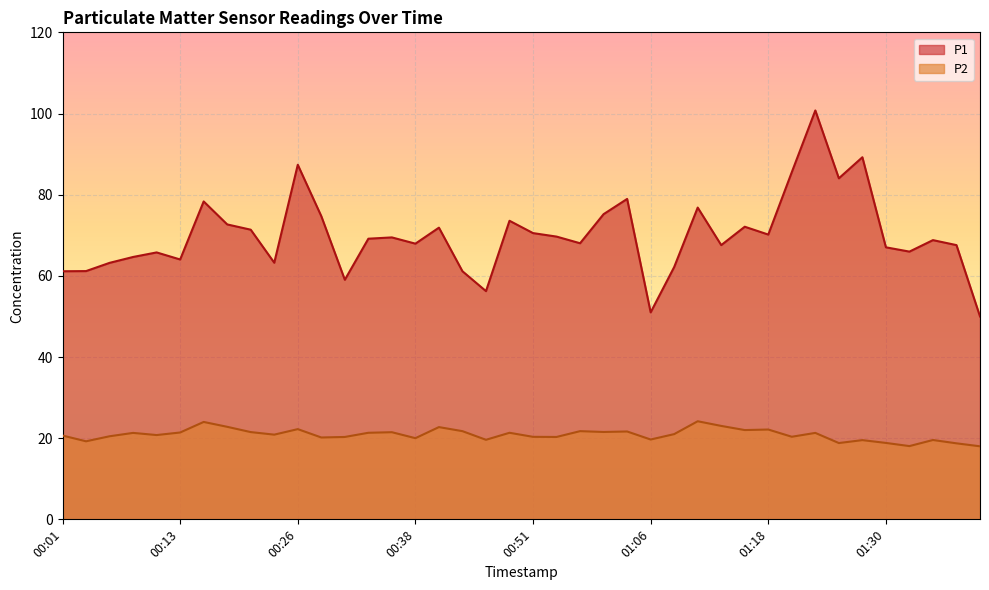

What are all the series names shown in the legend?

P1, P2